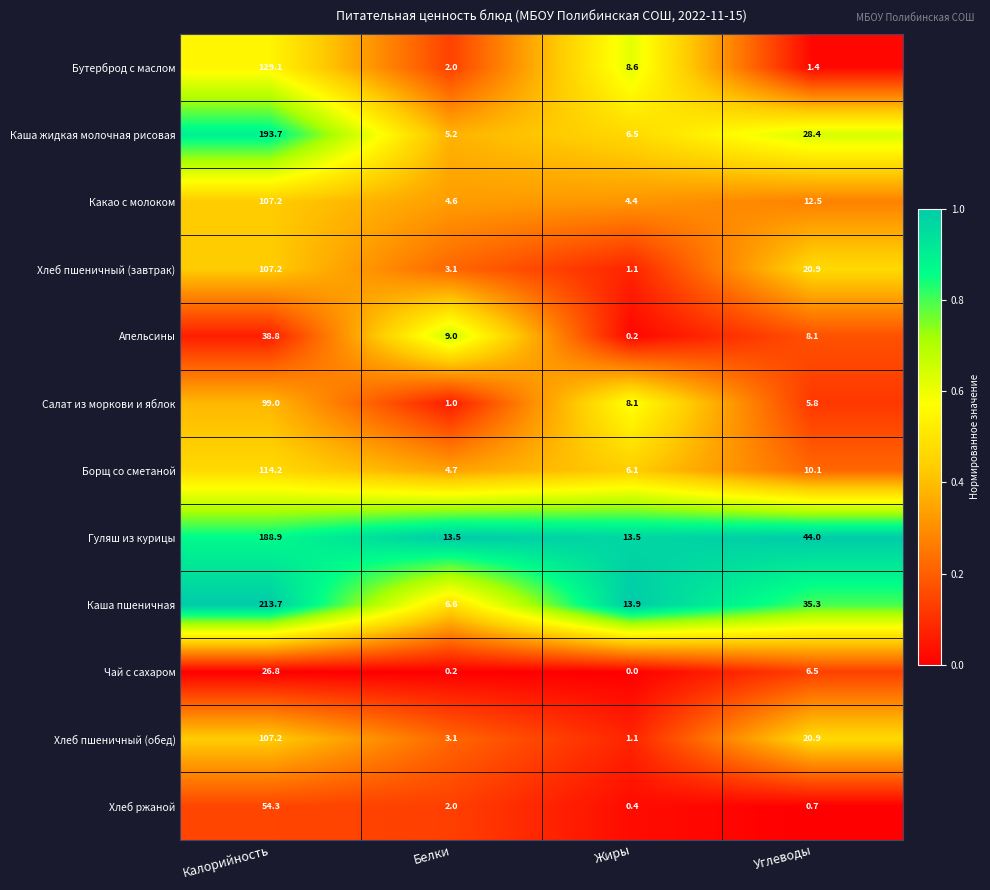

At which category is the sum across all series the highest?

Калорийность